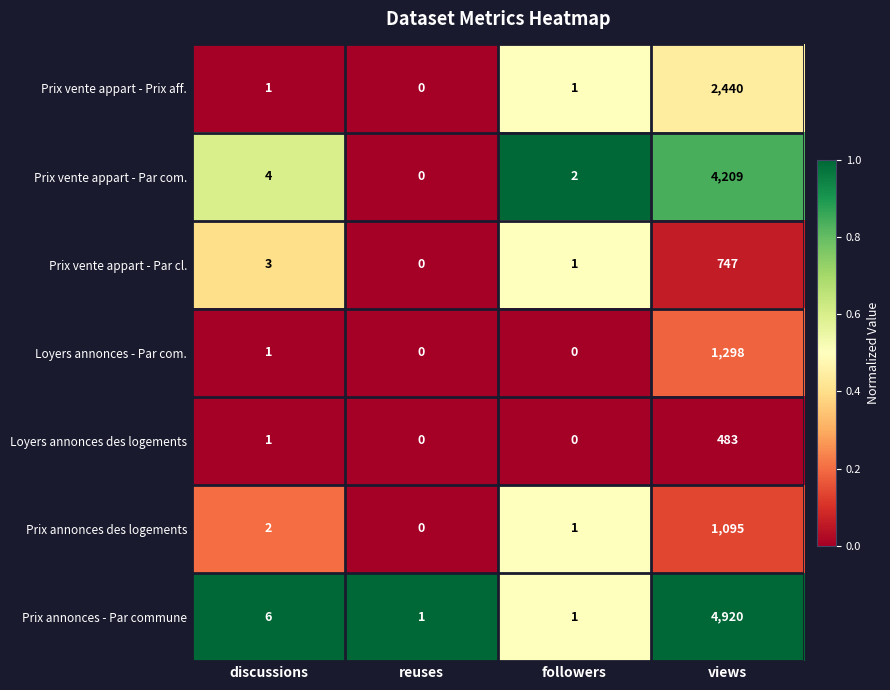

What is the sum of the Prix annonces - Par commune values at discussions and reuses?

7